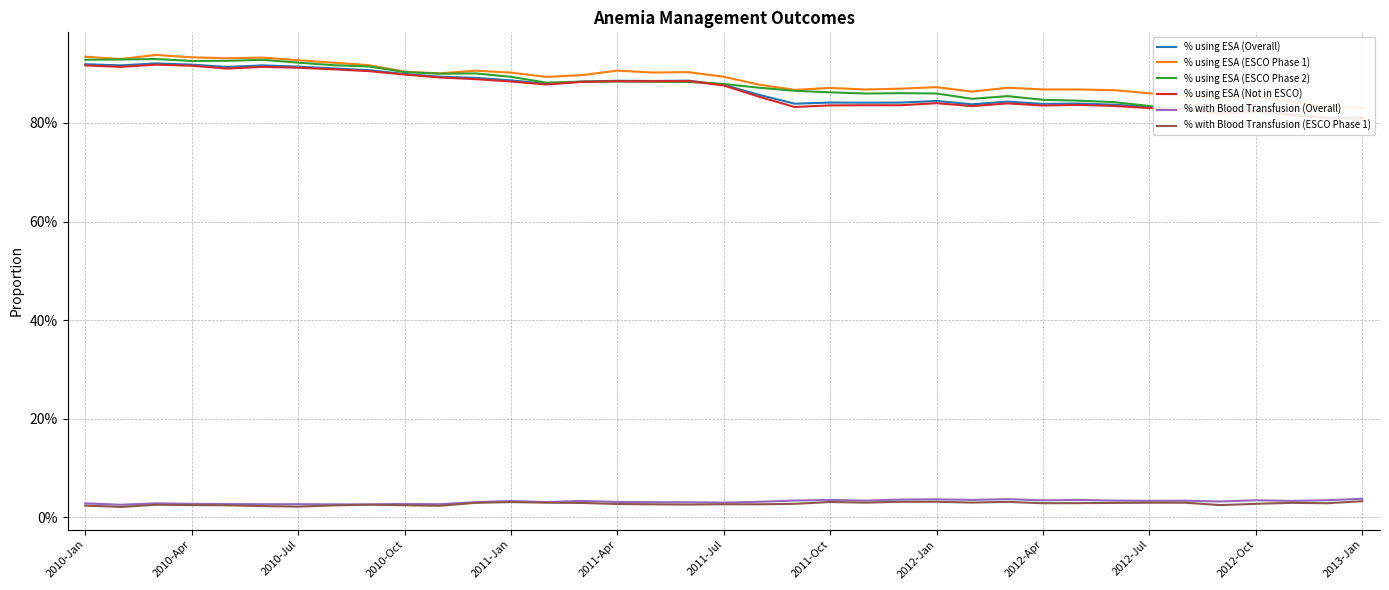

At how many categories does at least one series exceed 0?

37